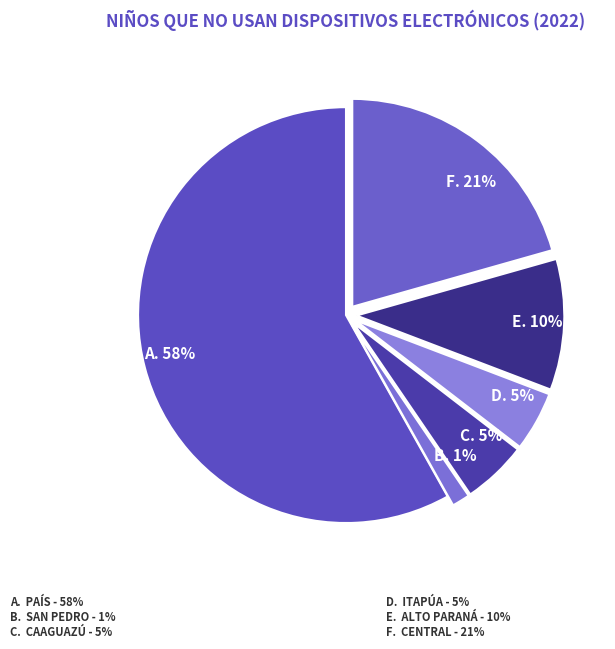

Which slice is the smallest?

B. 1%